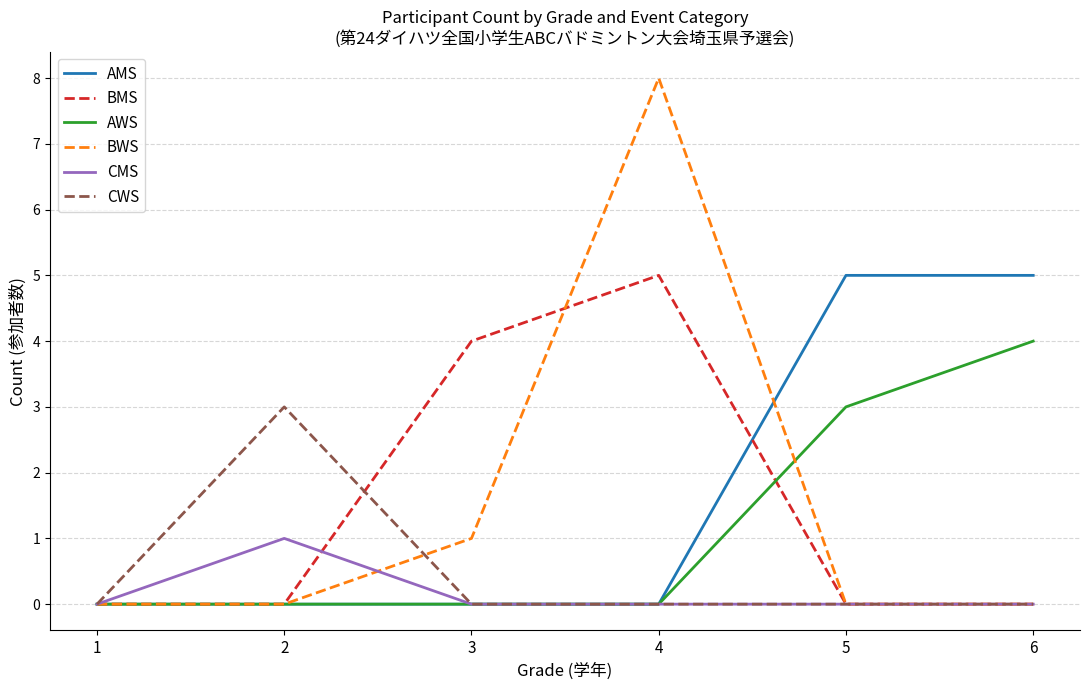

Which series has the largest total across all categories?

AMS